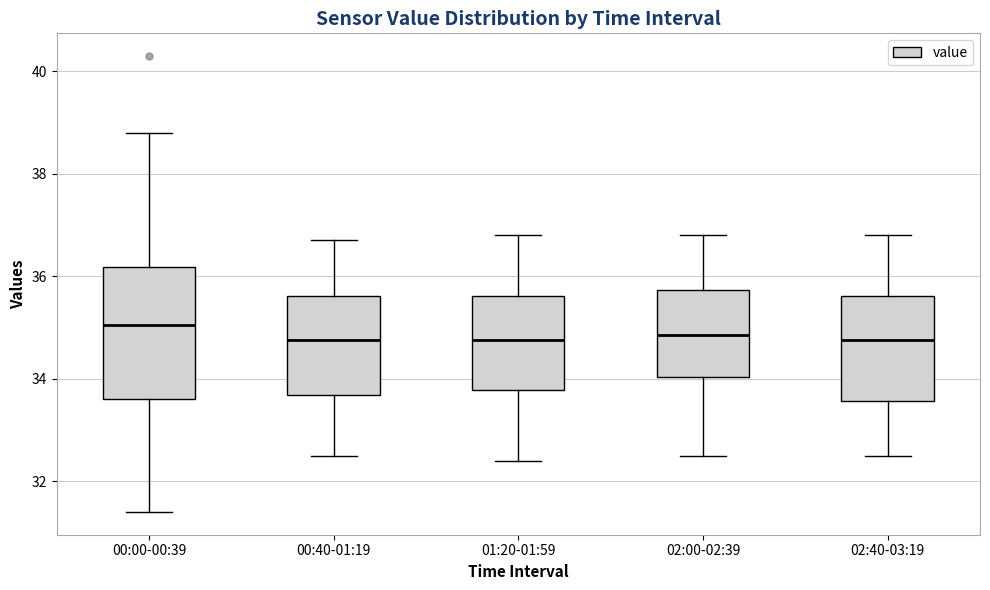

Reading left to right, transcribe this box plot: for each box, give where its median line is, the range the box spans, and where its two whiskers end, as read against the y-axis. The values are not printed on the chart, so give them approximately, as read against the axis.

00:00-00:39: median 35.0, box 33.6 to 36.2, whiskers 31.4 to 38.8
00:40-01:19: median 34.8, box 33.6 to 35.6, whiskers 32.6 to 36.8
01:20-01:59: median 34.8, box 33.8 to 35.6, whiskers 32.4 to 36.8
02:00-02:39: median 34.8, box 34.0 to 35.8, whiskers 32.6 to 36.8
02:40-03:19: median 34.8, box 33.6 to 35.6, whiskers 32.6 to 36.8